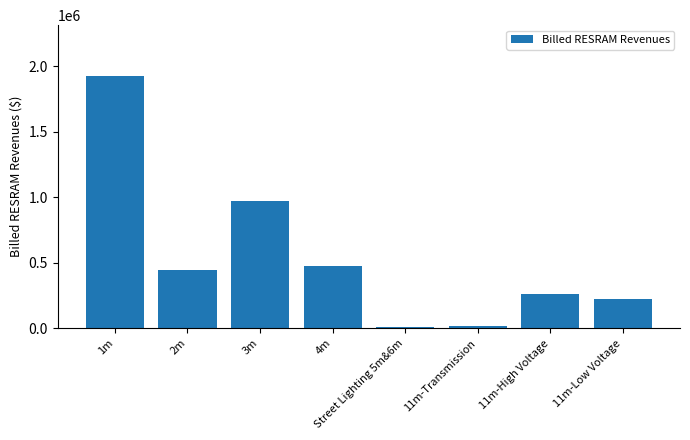

What is the change in value from 3m to 11m-Low Voltage?

-750510.5